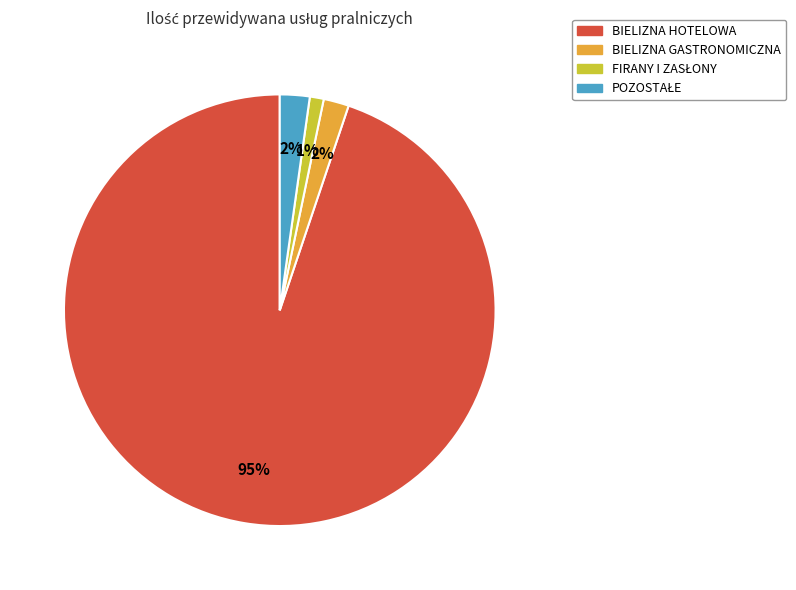

To the nearest percent, what is the difference between the largest and smallest slice percentages?

94%